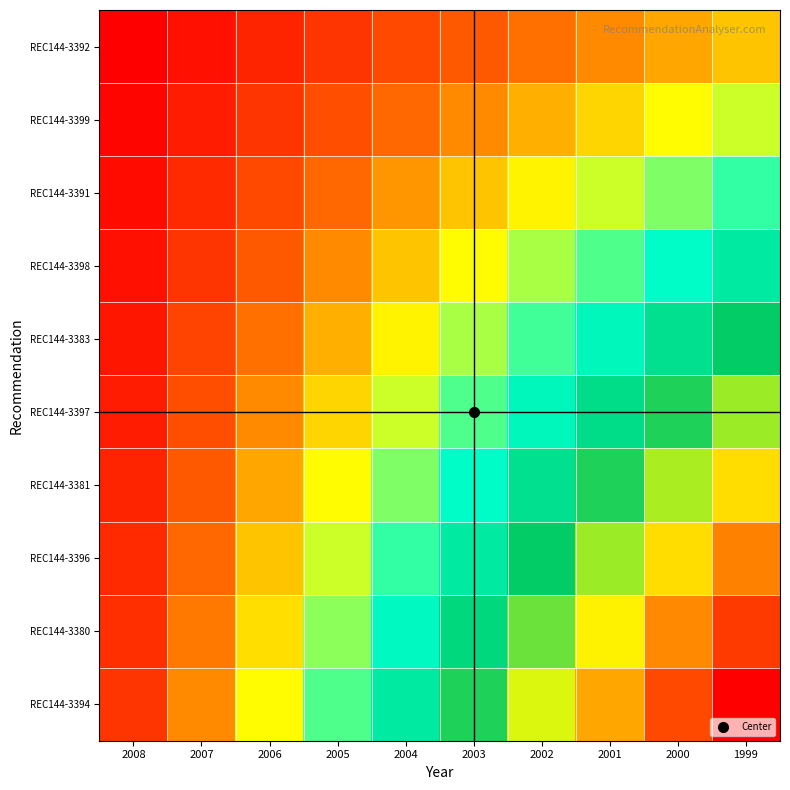

At which category does the chart reach its minimum across all series?

2008